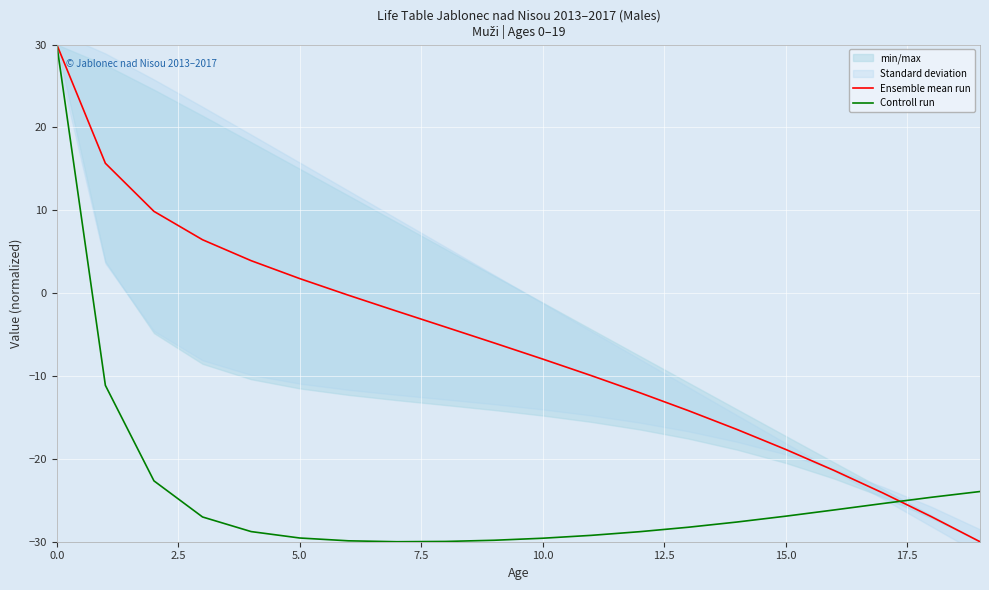

At how many categories does at least one series exceed 1?

6